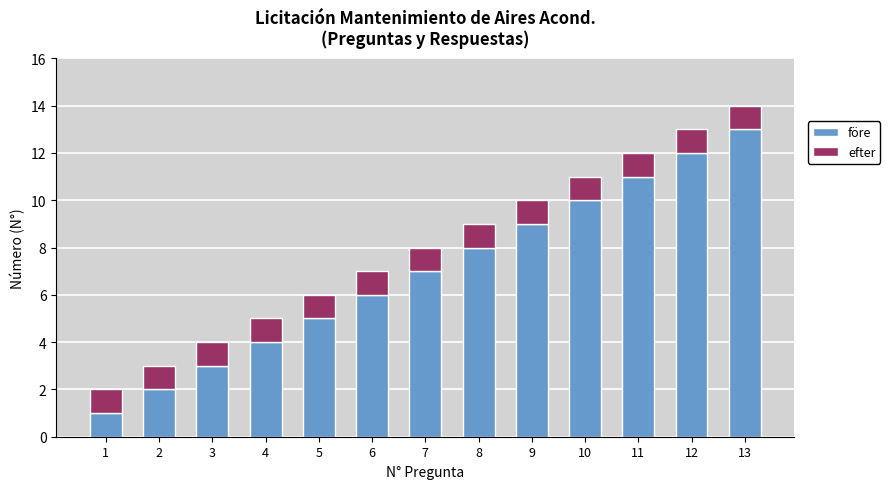

At which label does före reach its peak?

13